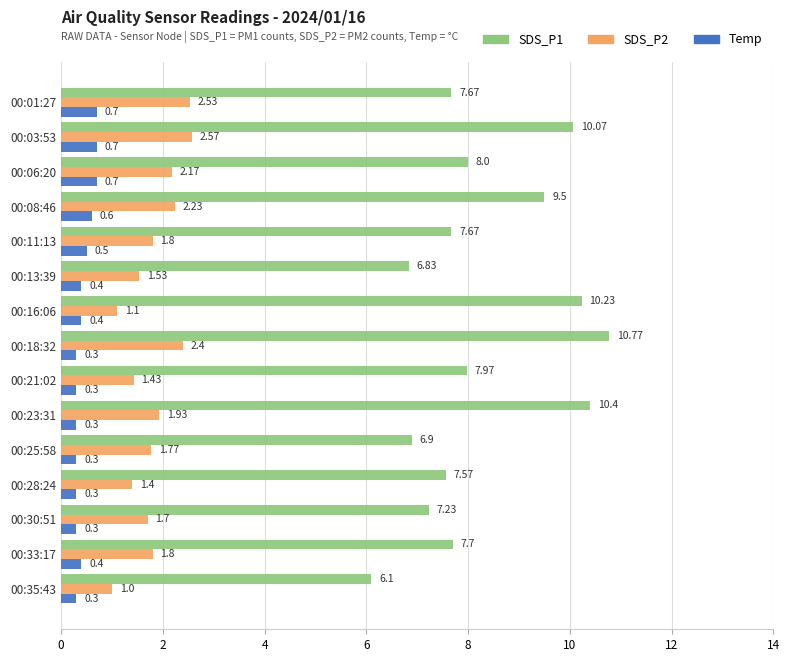

Rank the series by their maximum value, from highest to lowest.

SDS_P1, SDS_P2, Temp